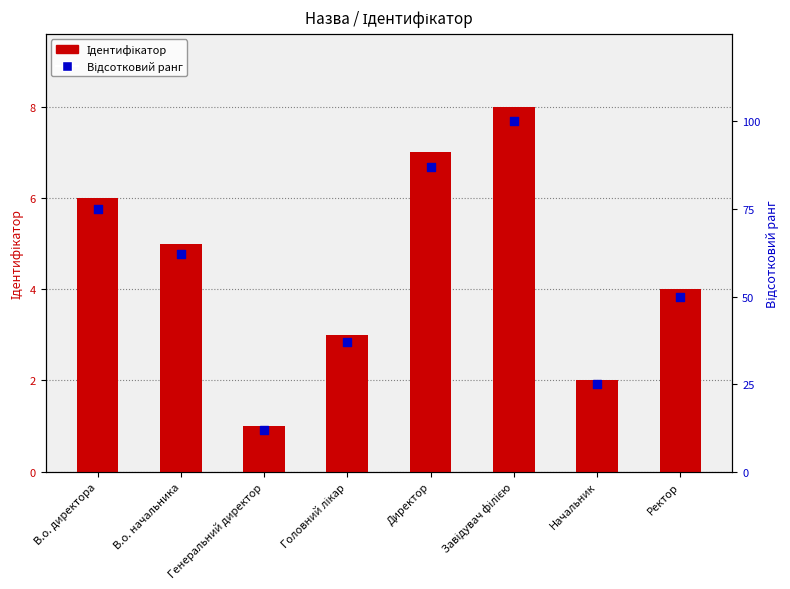

At how many categories does at least one series exceed 90?

1